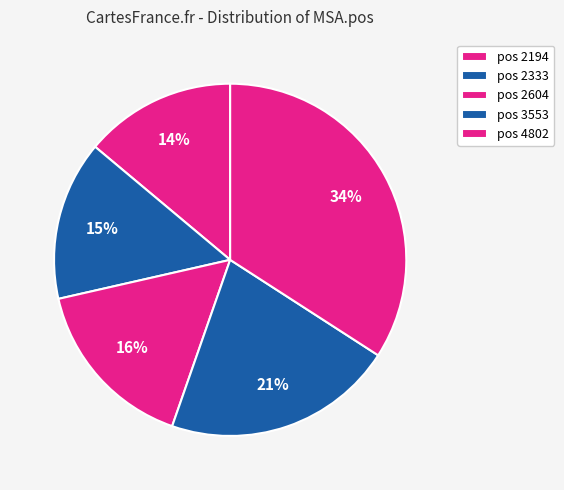

Is there a majority slice in this chart?

No